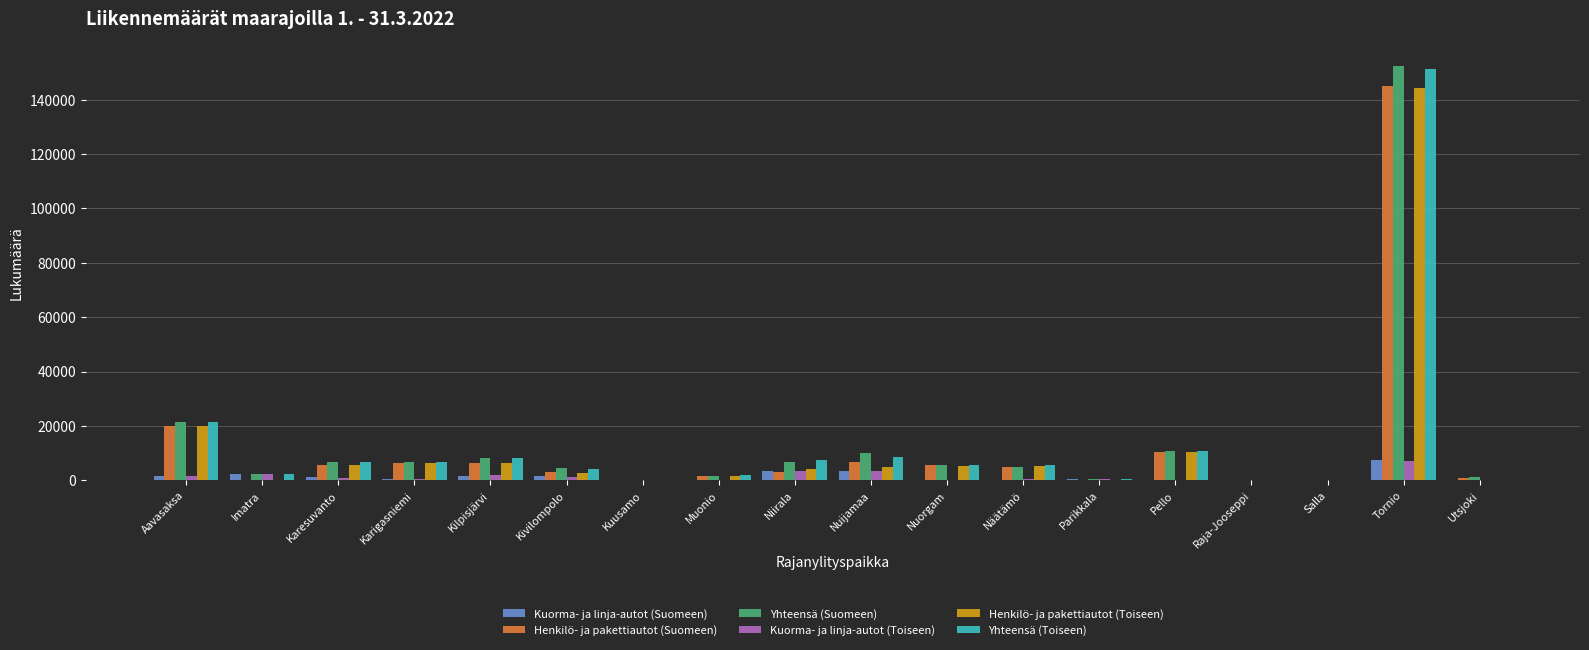

What value does the Henkilö- ja pakettiautot (Suomeen) series have at Tornio?

144841